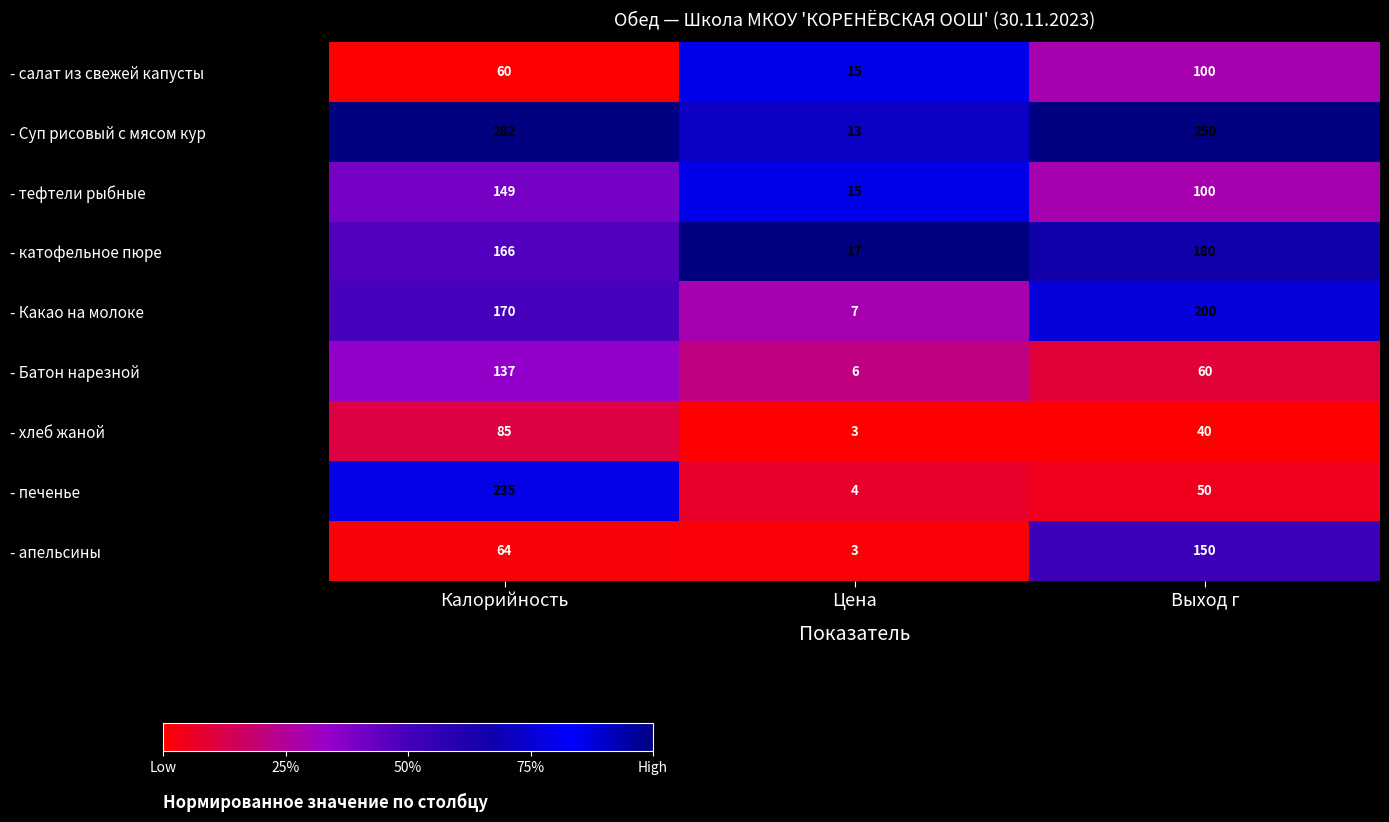

Which label corresponds to the smallest value in the chart?

Цена